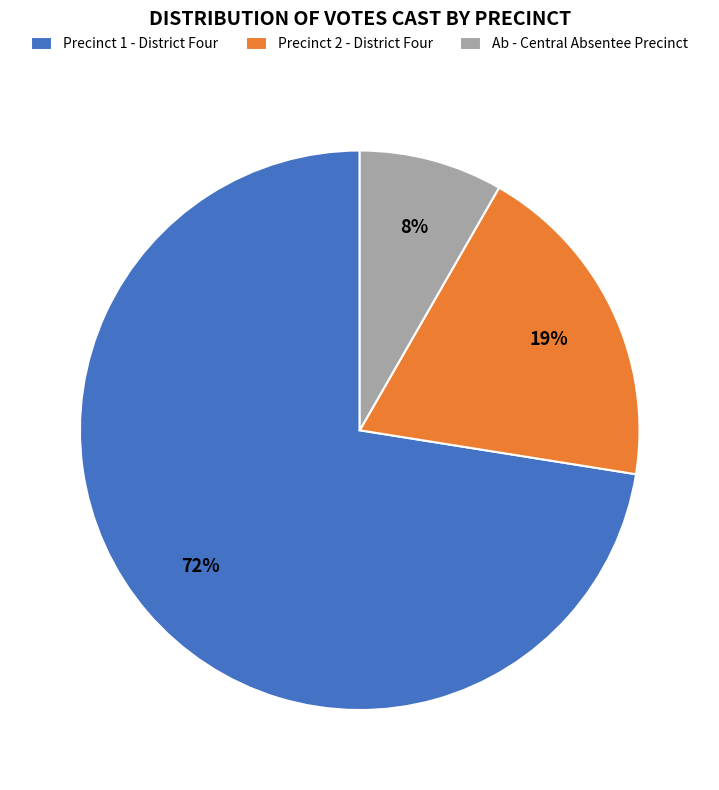

Combined, do Ab - Central Absentee Precinct and Precinct 2 - District Four account for over 50%?

No